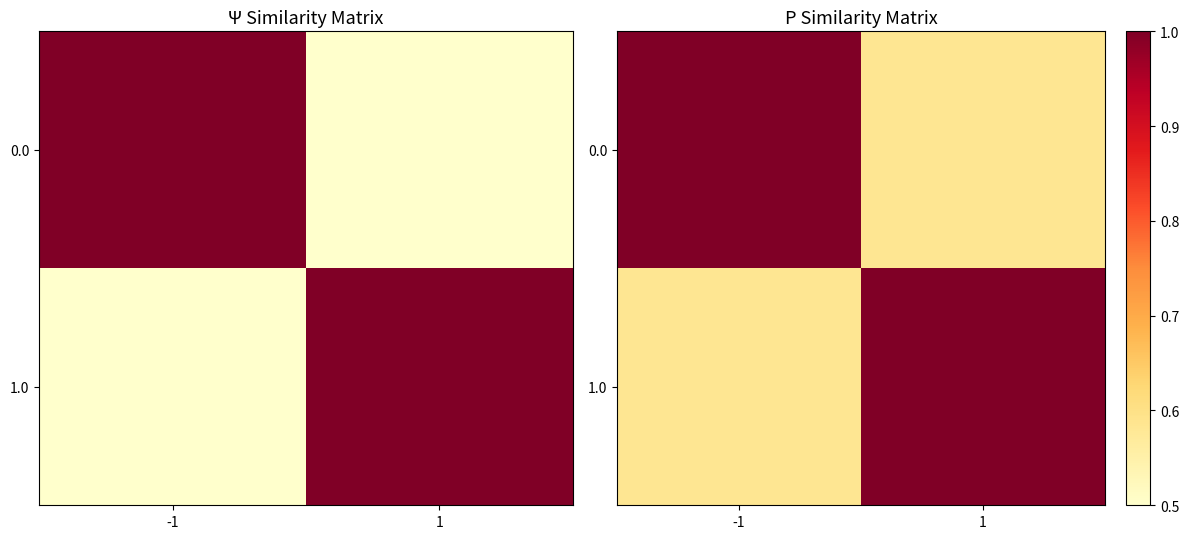

True or false: 0.0 has a value of 0.3 at 1.

False